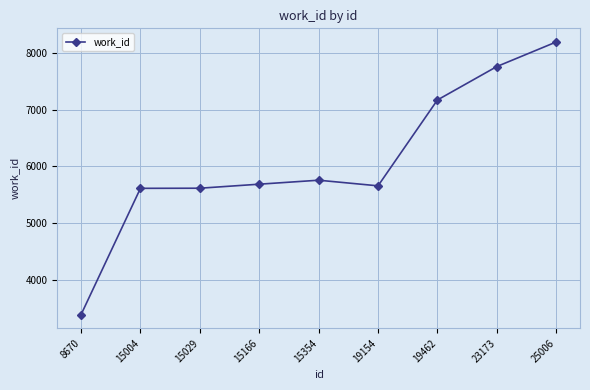

How many lines are shown in the chart?

1